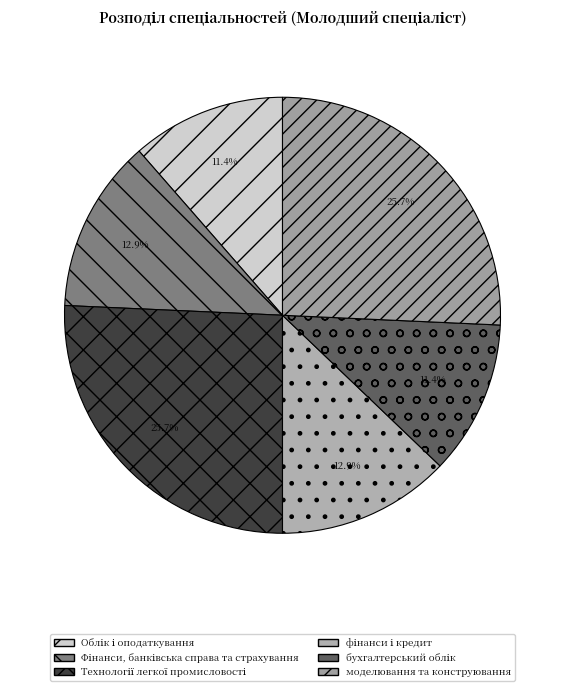

How much of the chart is everything except Облік і оподаткування?

88.6%